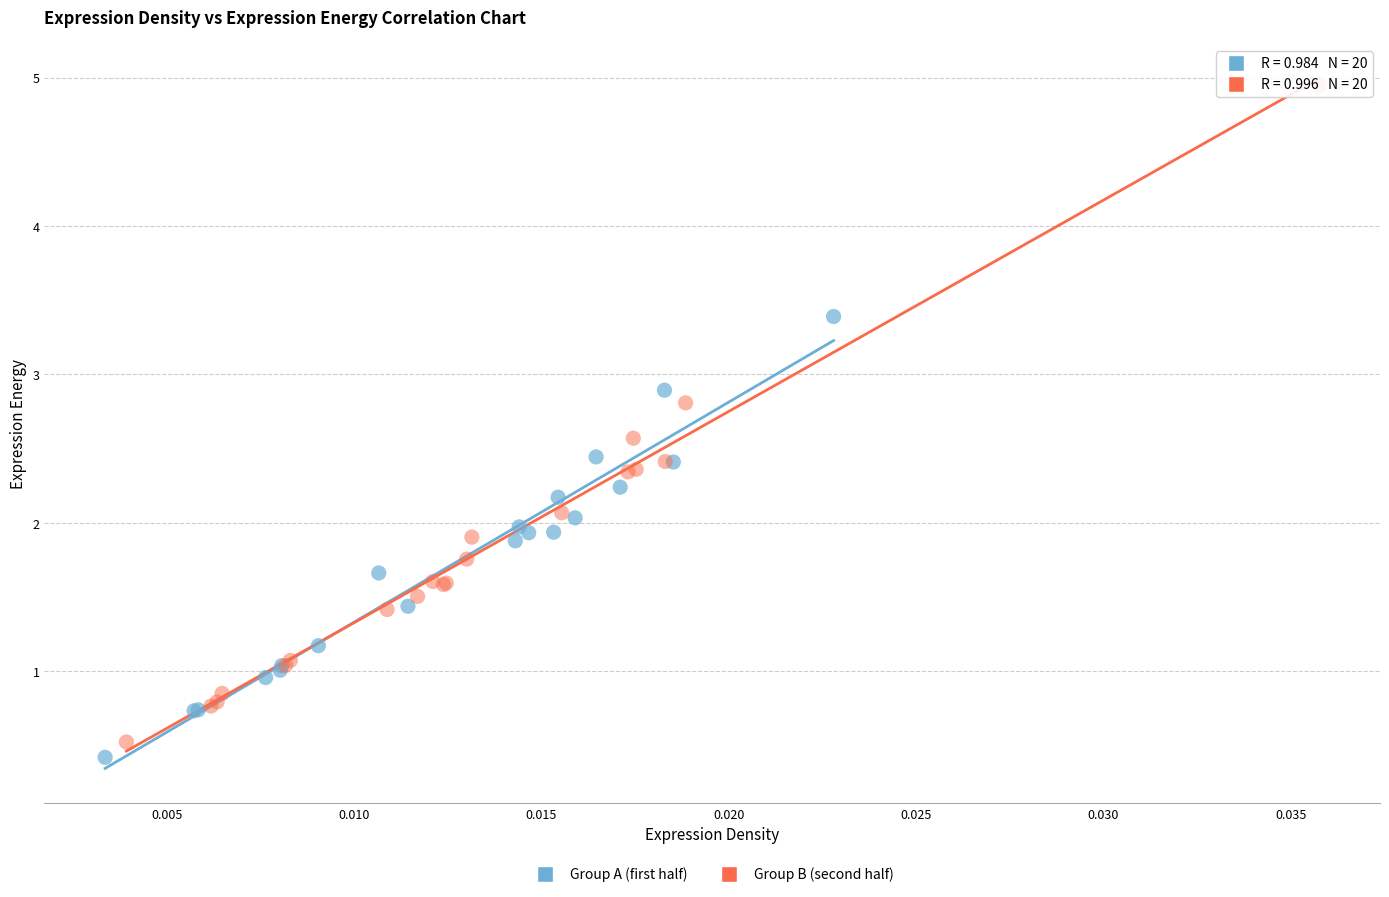

Which series has the widest spread of Y values?

Group B (second half)